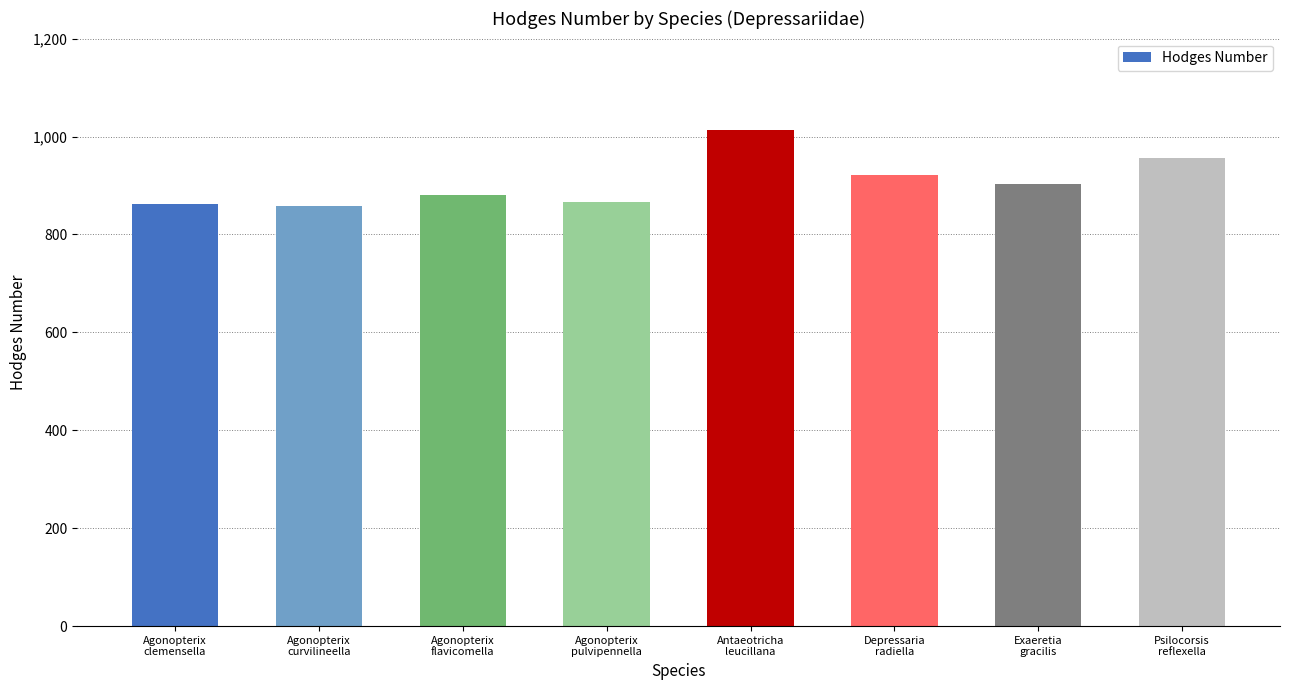

What is the change in value from Agonopterix
curvilineella to Depressaria
radiella?

+63